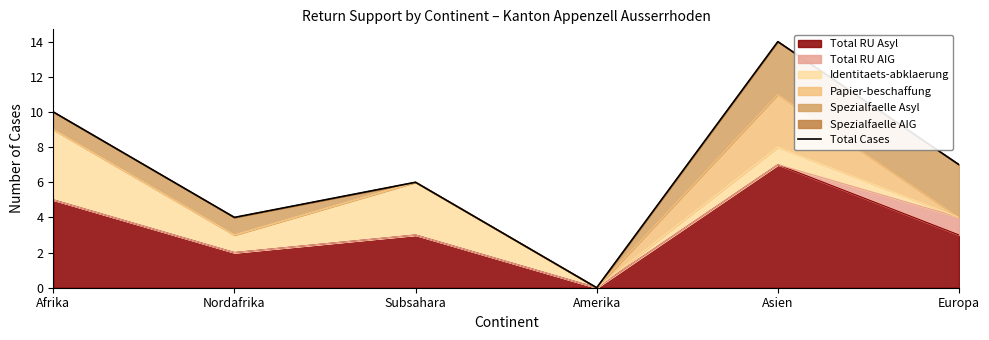

Rank the categories by value from lowest to highest.

Amerika, Nordafrika, Subsahara, Europa, Afrika, Asien